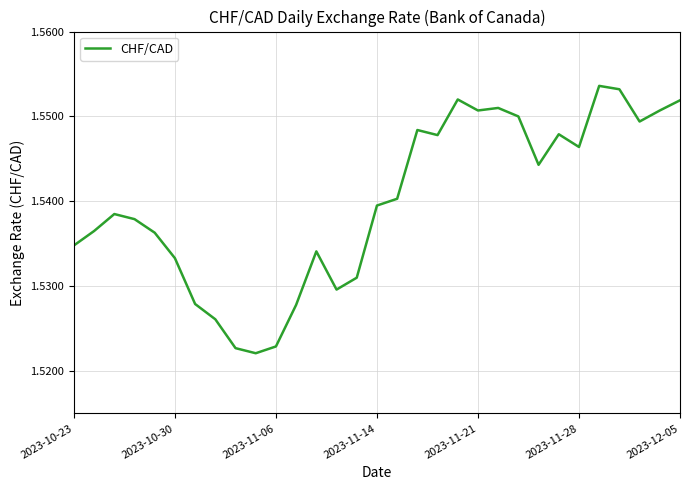

How many points are lower than both their immediate neighbors (excluding endpoints)?

7